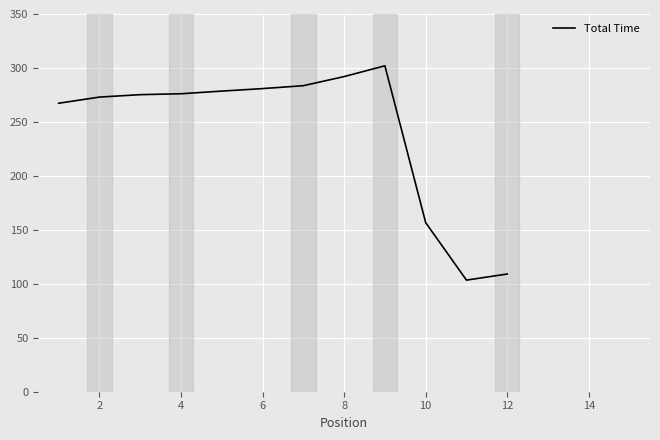

How many lines are shown in the chart?

1